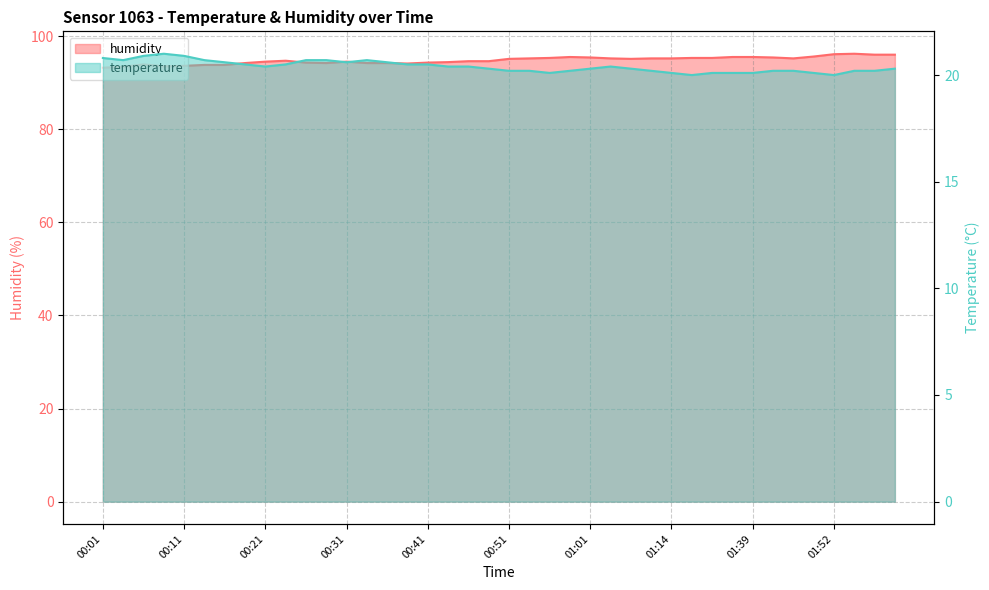

Which series has the largest total across all categories?

humidity